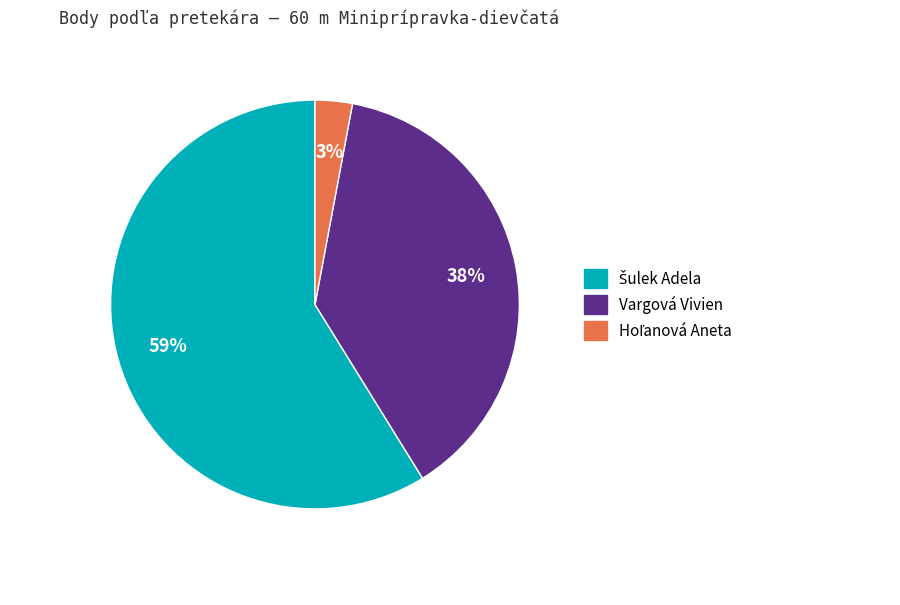

Does any single category account for the majority?

Yes